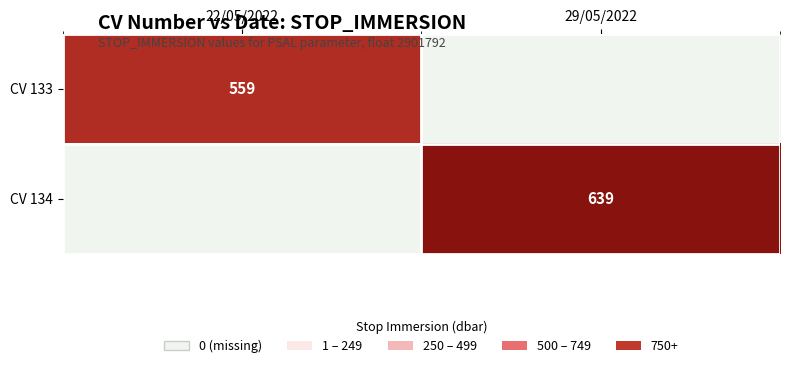

Is it true that CV 134 equals 210 at 29/05/2022?

False